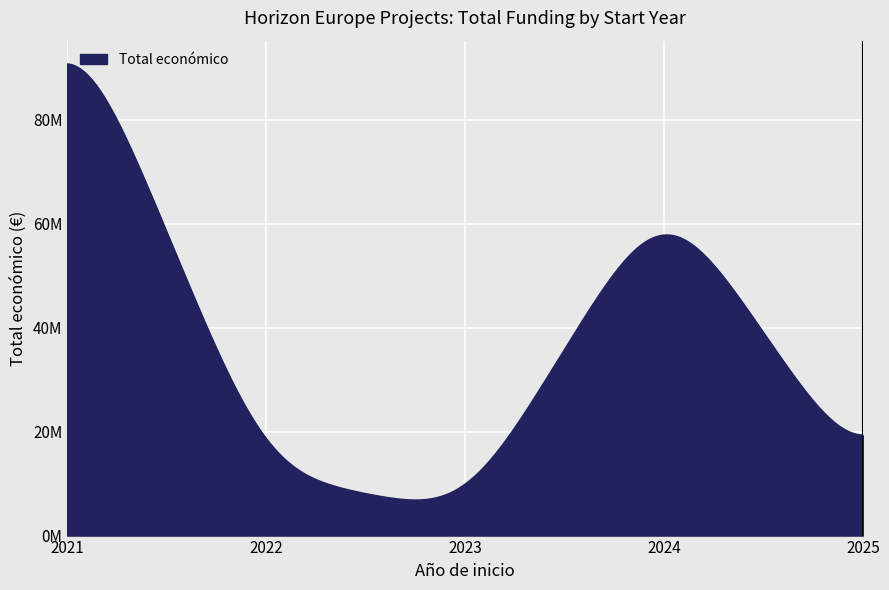

Does the chart display data point markers on the line(s)?

No